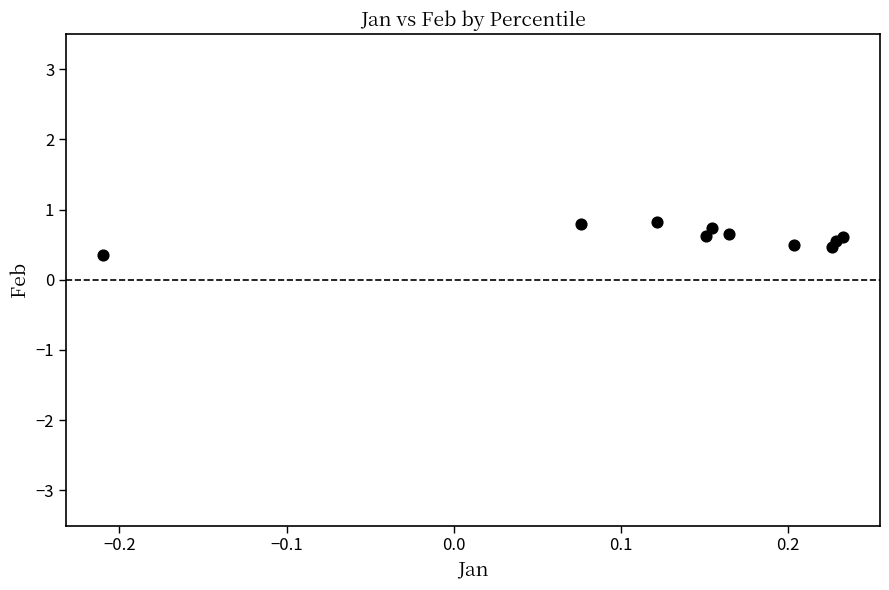

What Y value in the scatter plot is closest to 0?

0.4